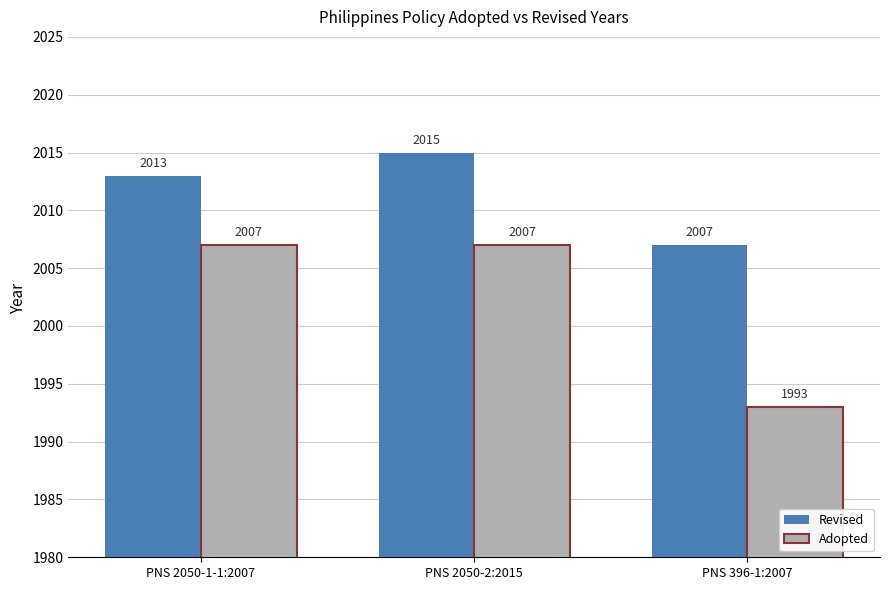

At PNS 396-1:2007, list the series in order from smallest to largest.

Adopted, Revised